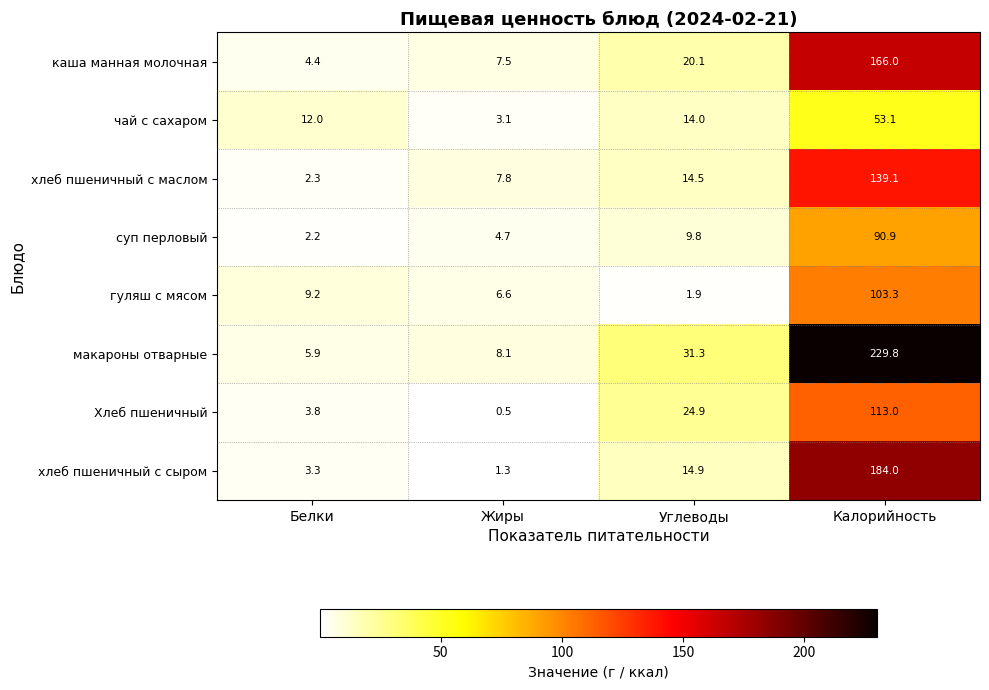

What is the spread (max minus min) of values at Калорийность?

176.7